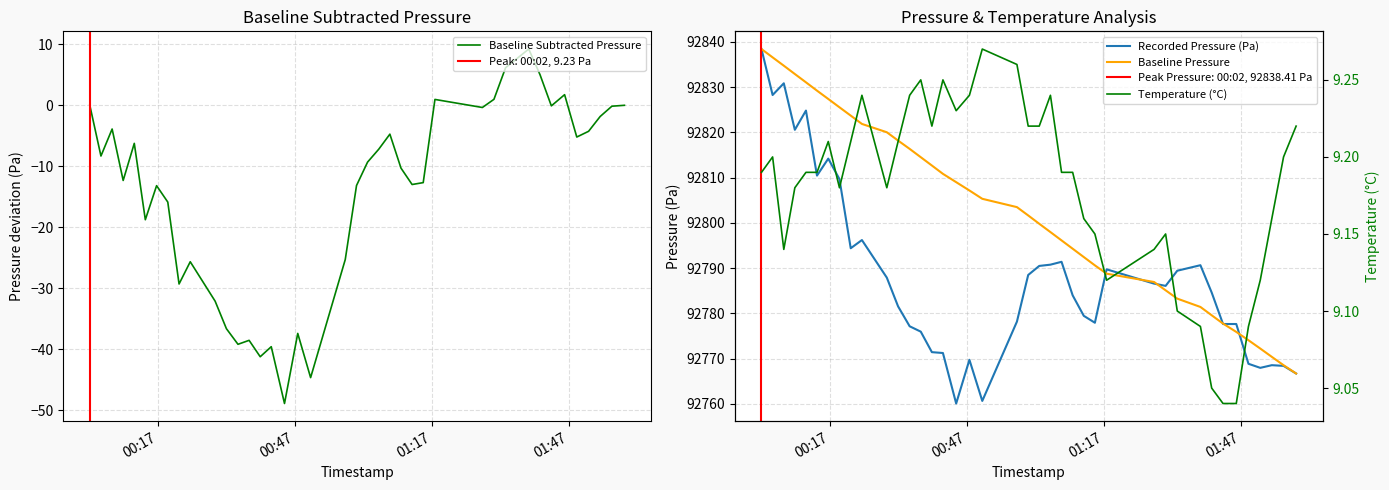

At how many categories does at least one series exceed 374?

40